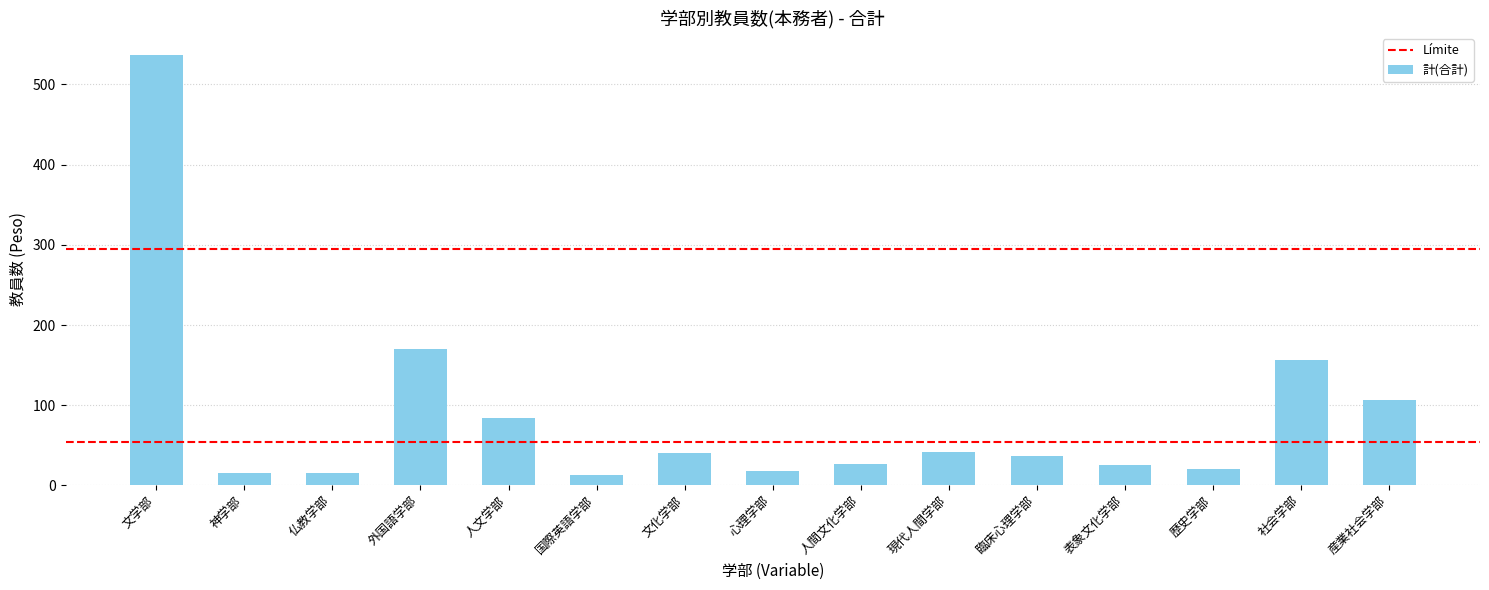

The chart shows a value of 66 at 産業社会学部. True or false?

False